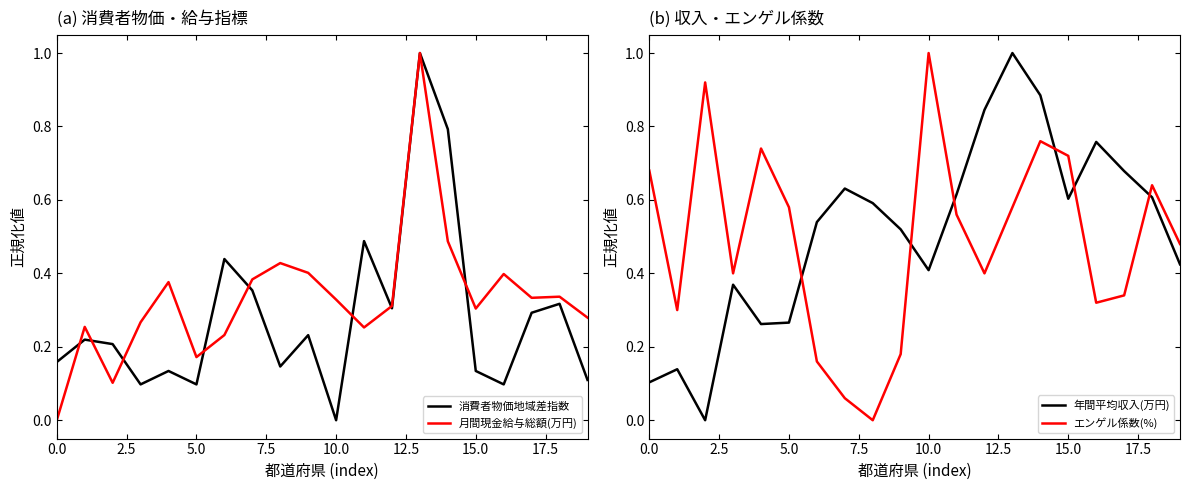

Reading right to left, extract all data points from this chart.

消費者物価地域差指数: 0.1	0.3	0.3	0.1	0.1	0.8	1.0	0.3	0.5	0.0	0.2	0.1	0.4	0.4	0.1	0.1	0.1	0.2	0.2	0.2
月間現金給与総額(万円): 0.3	0.3	0.3	0.4	0.3	0.5	1.0	0.3	0.3	0.3	0.4	0.4	0.4	0.2	0.2	0.4	0.3	0.1	0.3	0.0
年間平均収入(万円): 0.4	0.6	0.7	0.8	0.6	0.9	1.0	0.8	0.6	0.4	0.5	0.6	0.6	0.5	0.3	0.3	0.4	0.0	0.1	0.1
エンゲル係数(%): 0.5	0.6	0.3	0.3	0.7	0.8	0.6	0.4	0.6	1.0	0.2	0.0	0.1	0.2	0.6	0.7	0.4	0.9	0.3	0.7